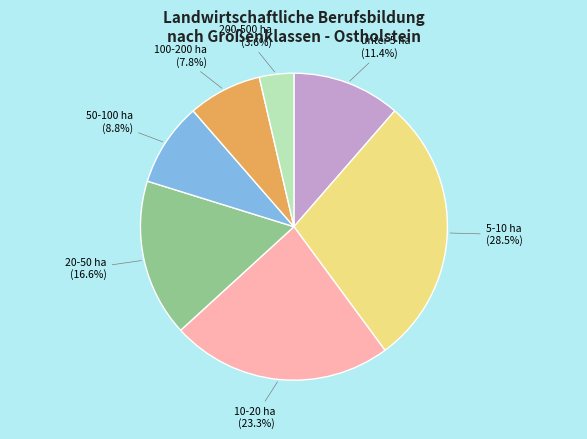

Rank the categories by value from highest to lowest.

5-10 ha (28.5%), 10-20 ha (23.3%), 20-50 ha (16.6%), unter 5 ha (11.4%), 50-100 ha (8.8%), 100-200 ha (7.8%), 200-500 ha (3.6%)